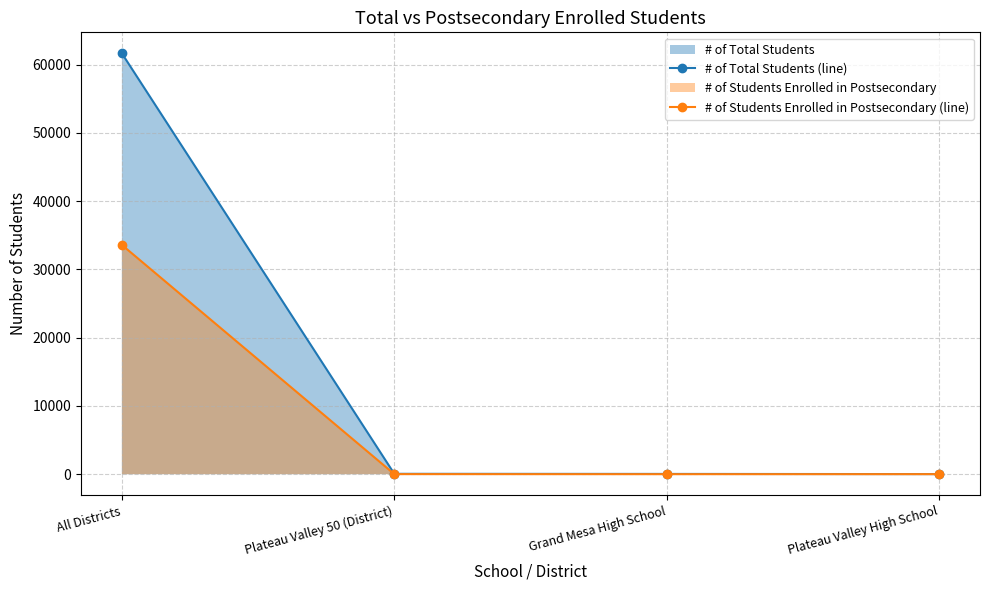

True or false: # of Students Enrolled in Postsecondary (line) and # of Total Students (line) intersect in this chart.

False